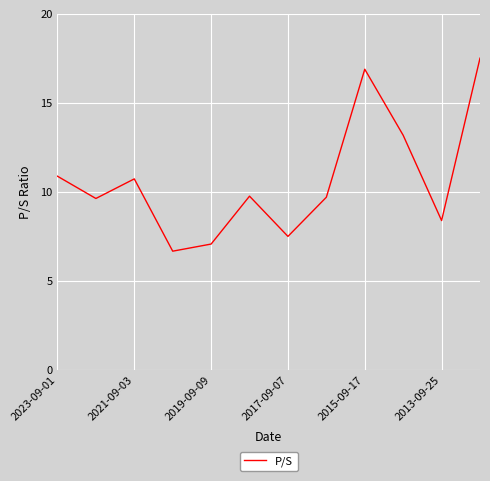

What is the smallest value displayed?

6.7